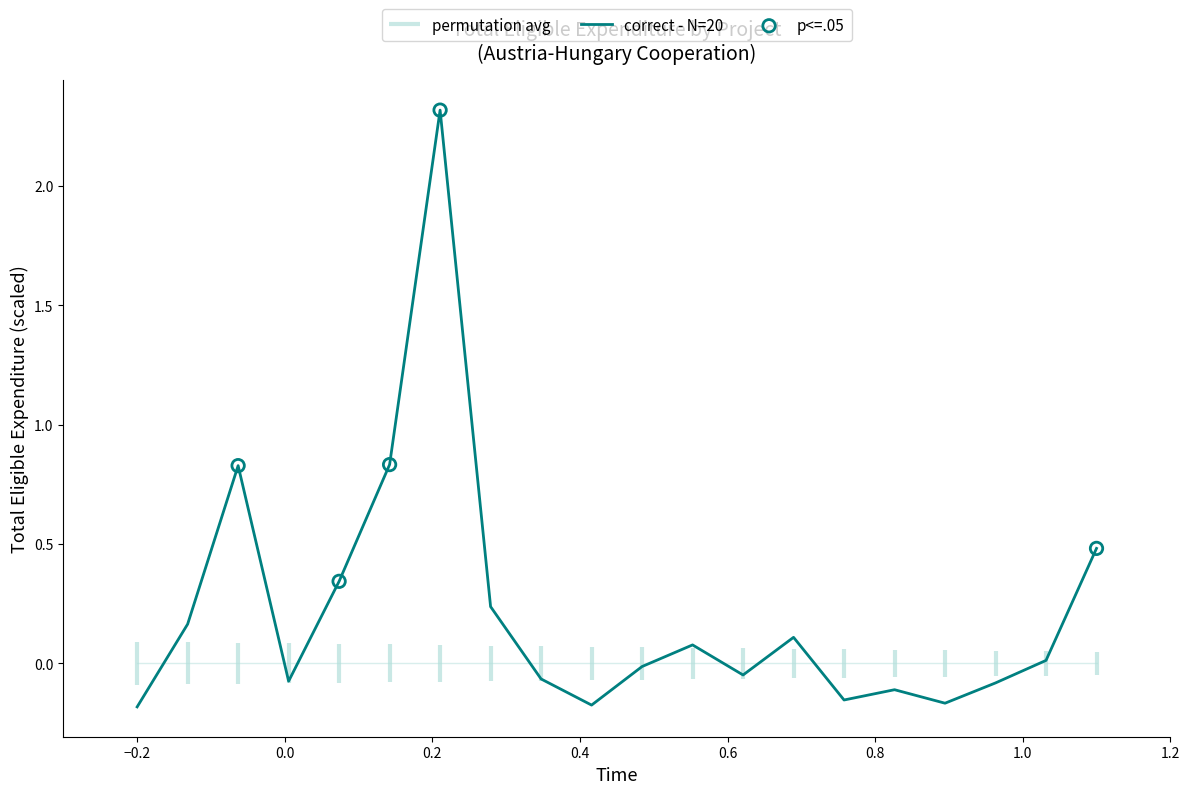

What is the maximum value for correct - N=20?

2.3